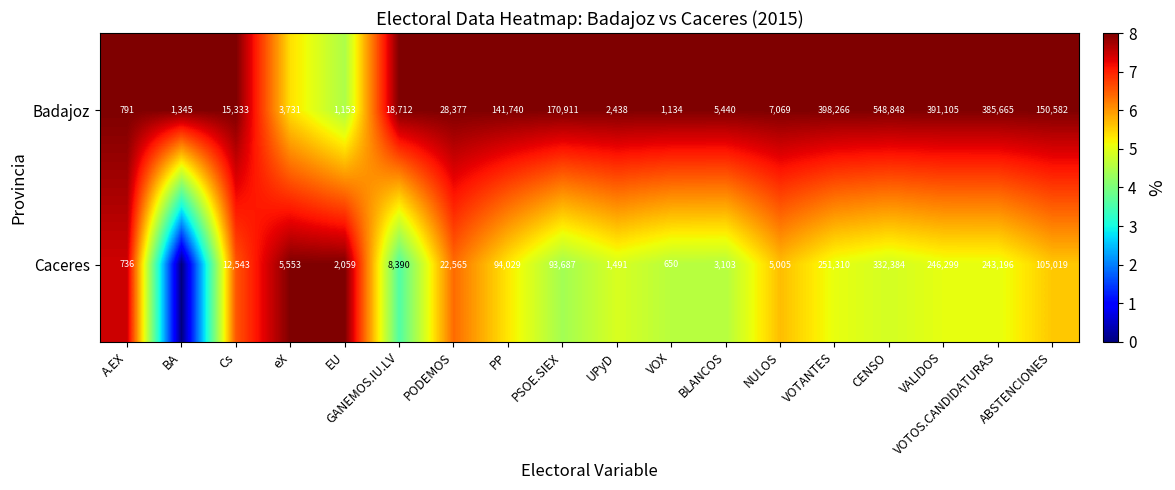

What is the difference between the second highest and second lowest values in the Badajoz series?

397132